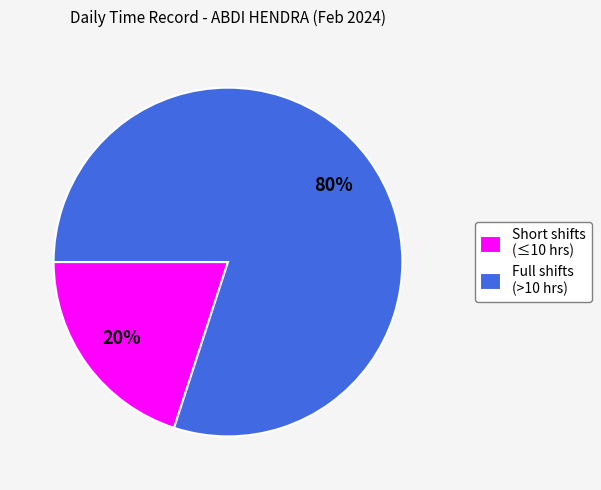

Is the sum of Short shifts (≤10 hrs) and Full shifts (>10 hrs) greater than half?

Yes